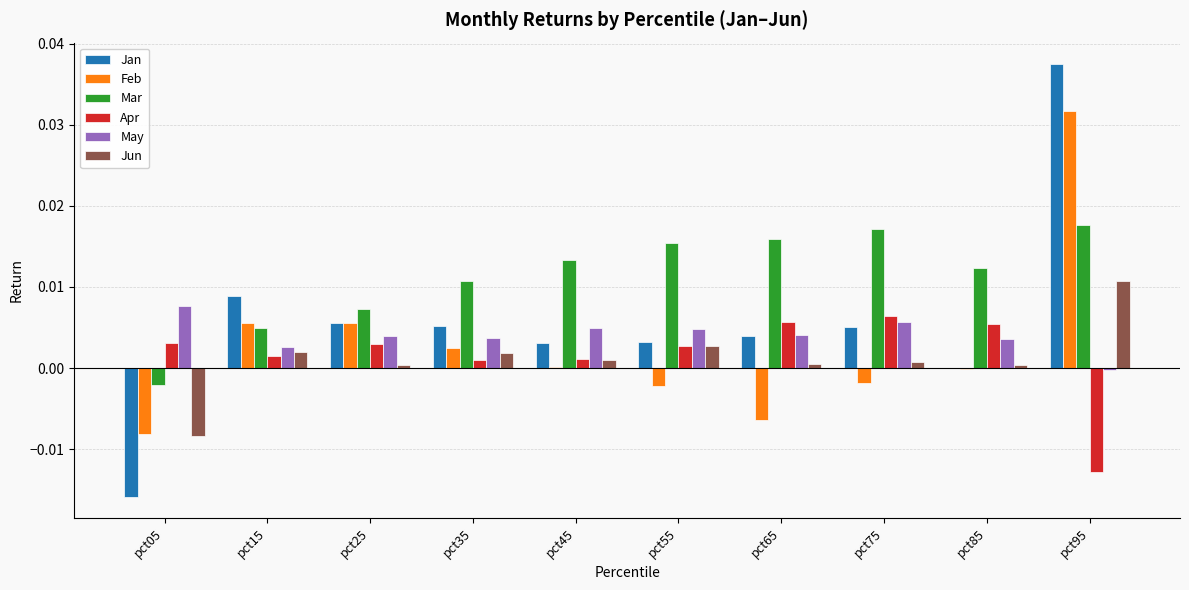

Which series has the largest total across all categories?

Mar